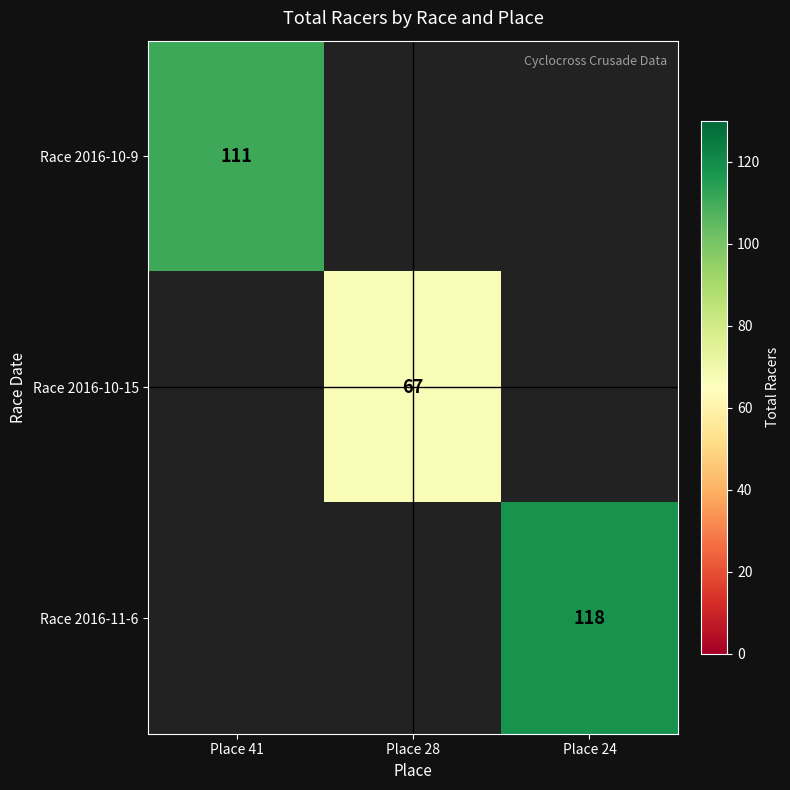

List the labels in order of Race 2016-10-15 value, smallest first.

Place 41, Place 28, Place 24